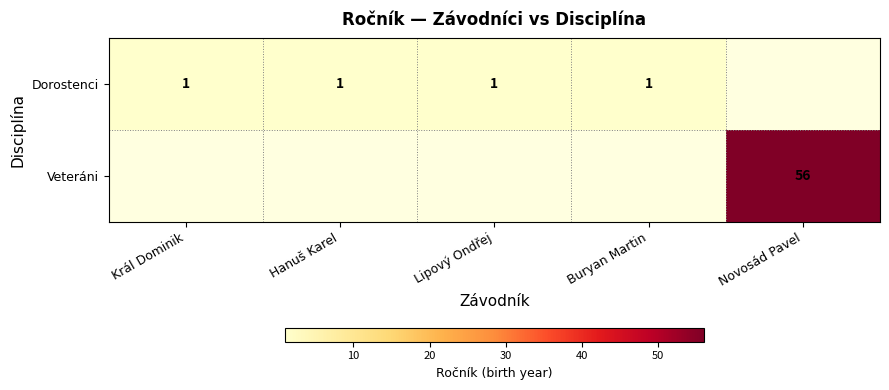

Which has a higher value, Hanuš Karel or Buryan Martin?

Hanuš Karel